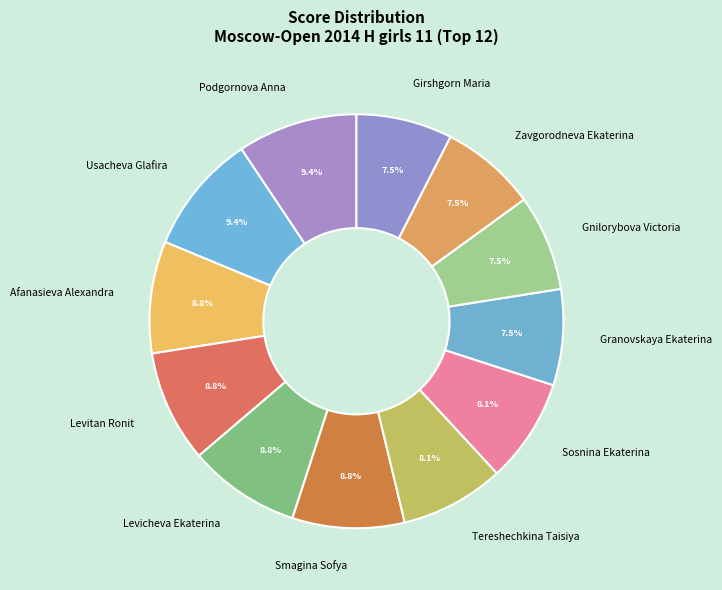

To the nearest percent, what is the average slice percentage?

8%